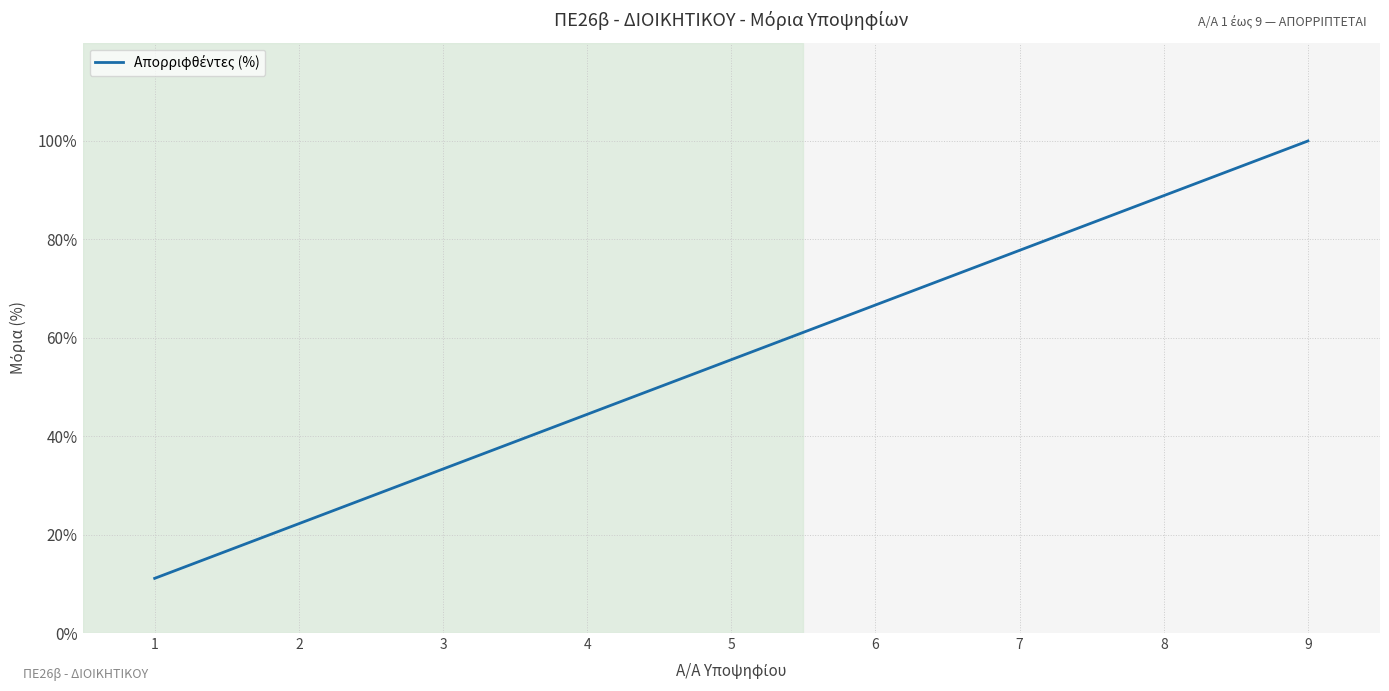

What is the sum of the values at 5 and 1?

66.7